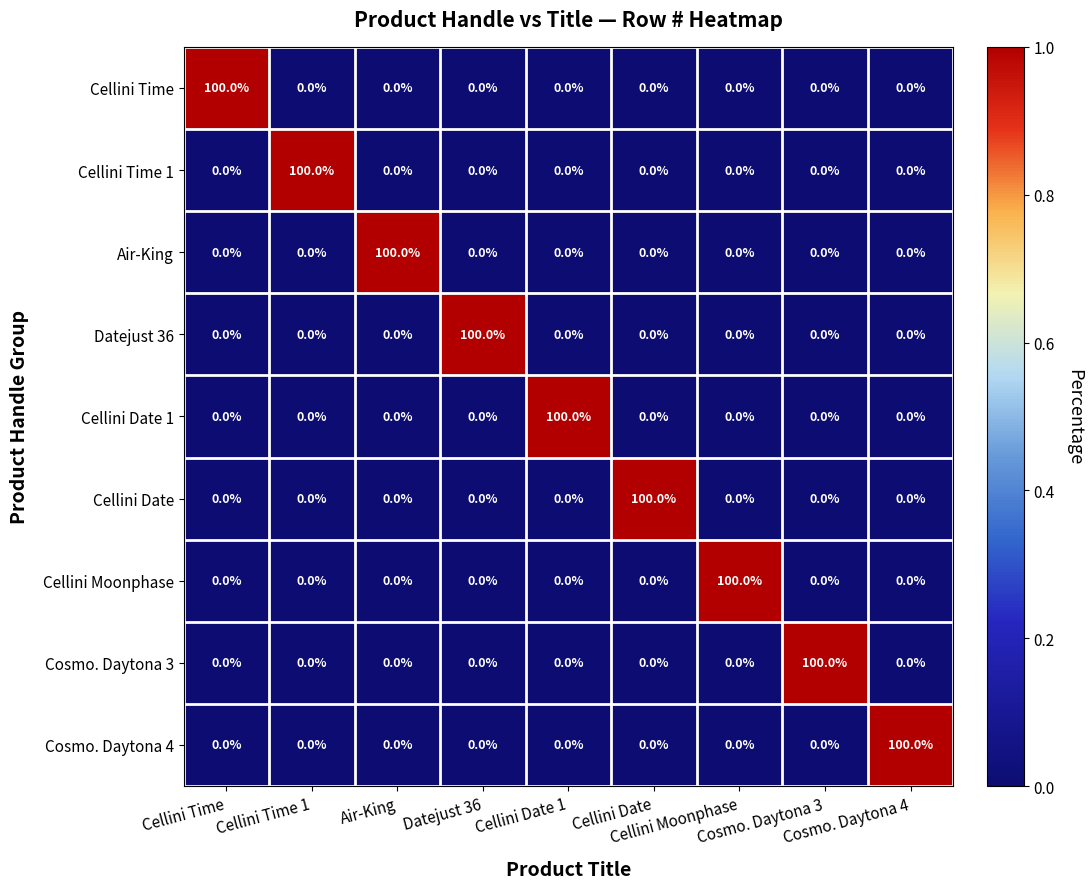

Which series changed the most between Cellini Time and Cellini Moonphase?

Cellini Time